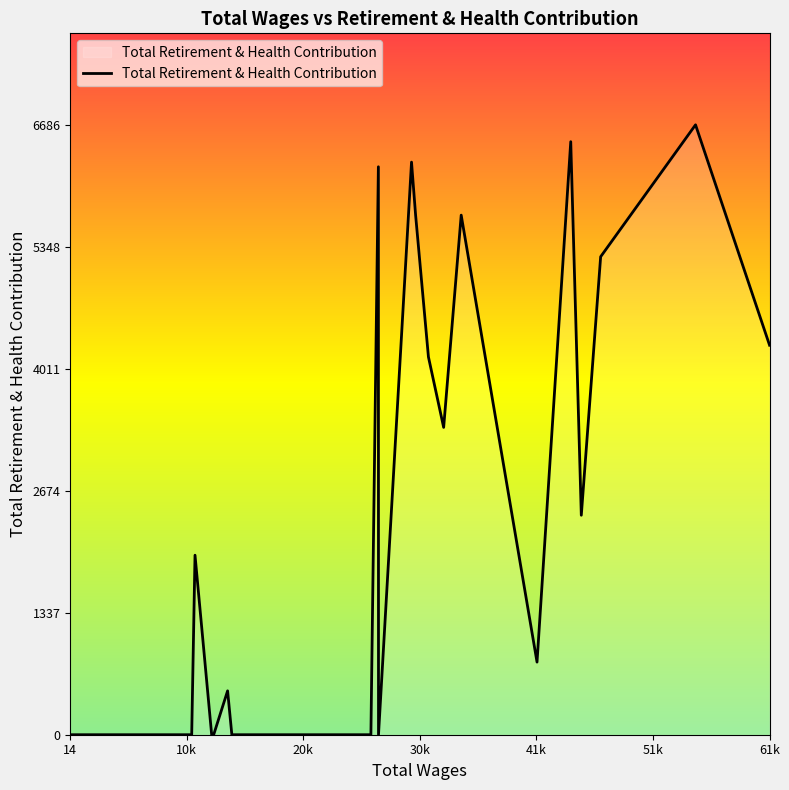

What is the greatest value displayed?

6686